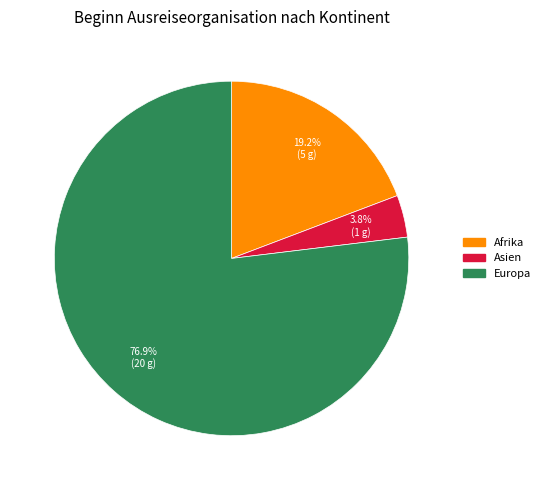

Count the number of slices in the pie.

3